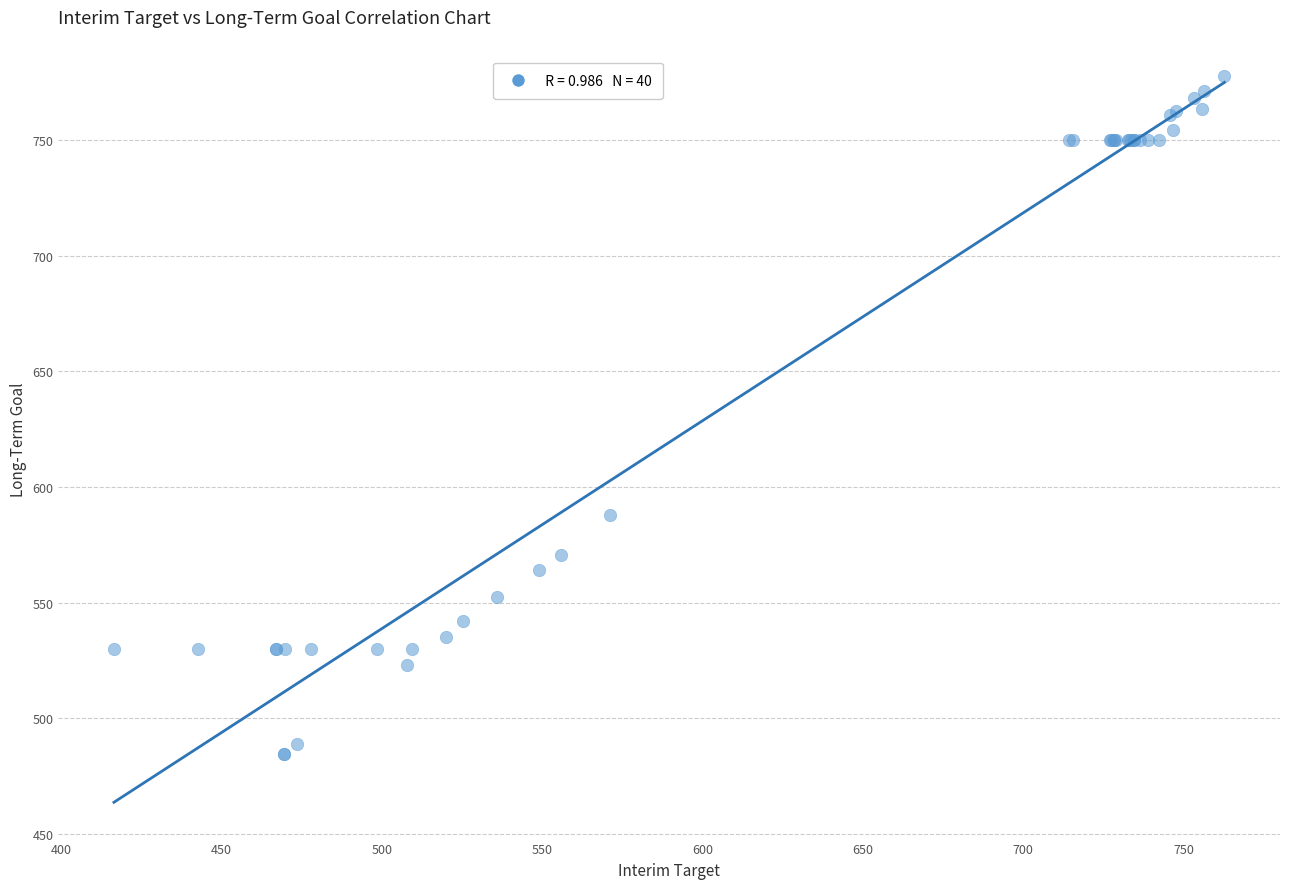

What Y value in the scatter plot is closest to 631?

587.7